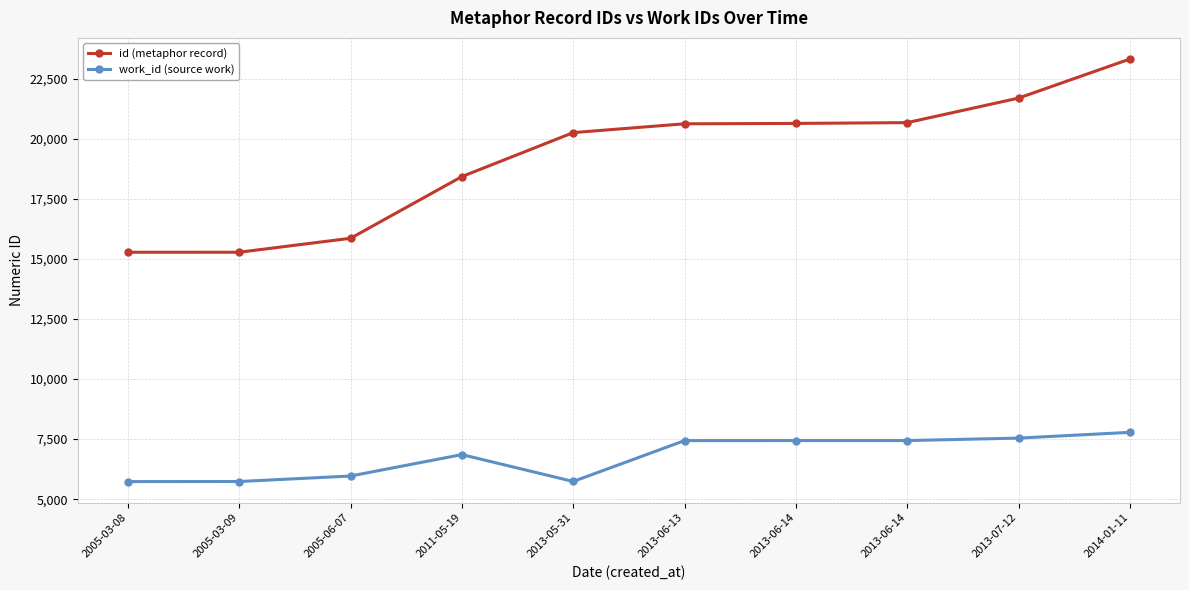

What is the sum of the id (metaphor record) values at 2011-05-19 and 2013-06-14?

39078